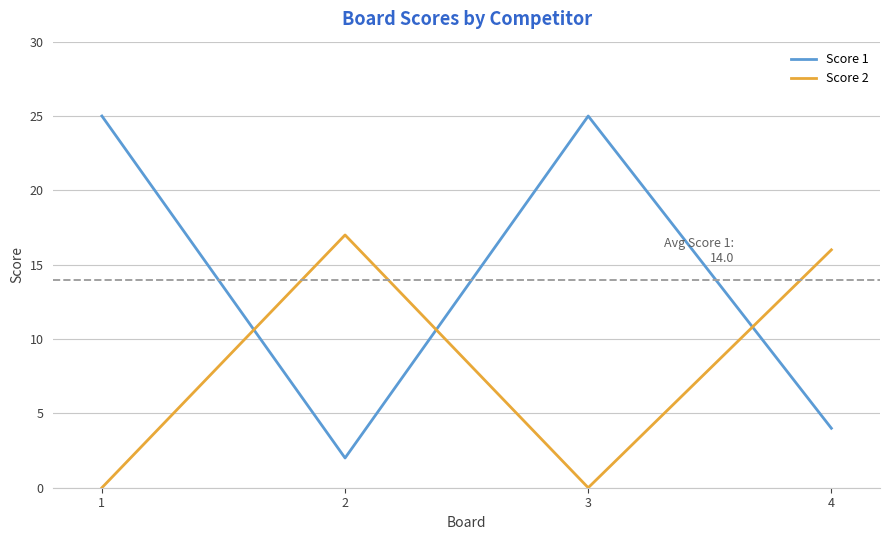

Rank the series by their average value, from lowest to highest.

Score 2, Score 1